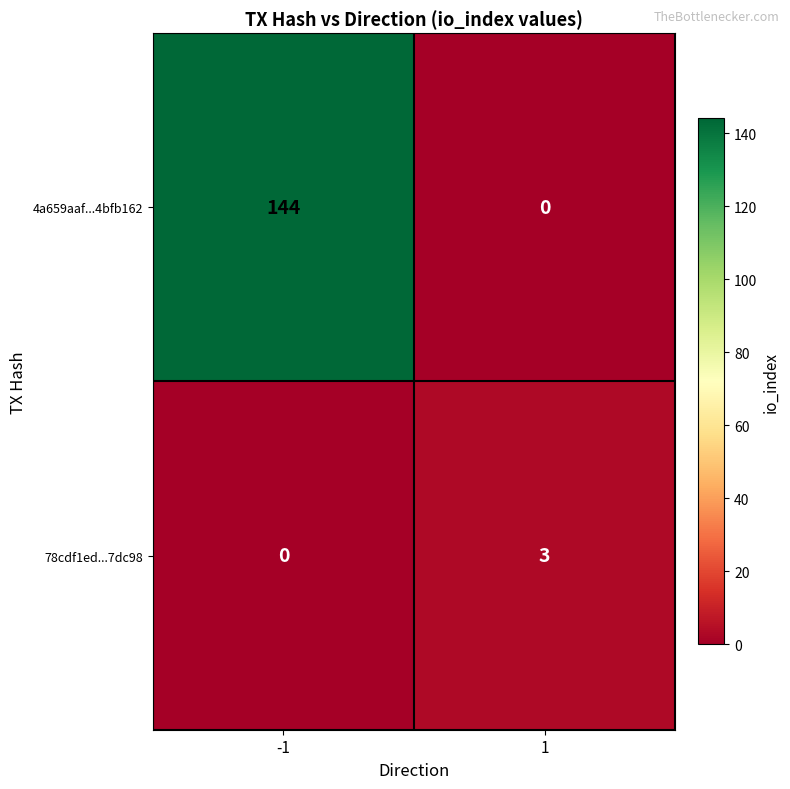

The value of 78cdf1ed...7dc98 at 1 is 3. True or false?

True